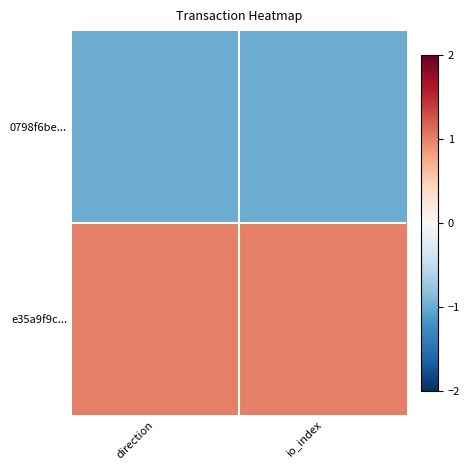

What is the spread (max minus min) of values at io_index?

2